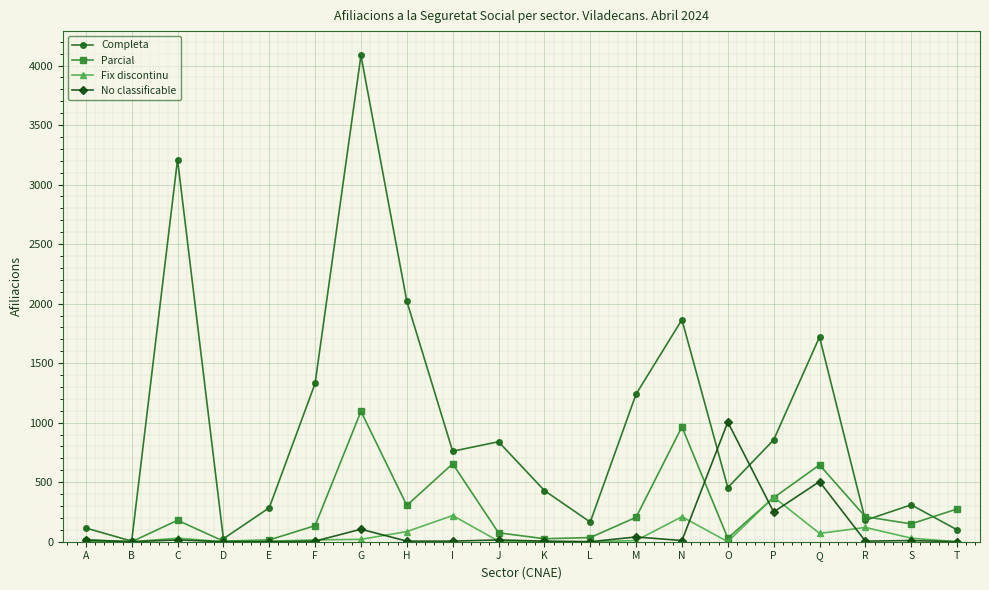

Is this an area chart (filled region under the line)?

No